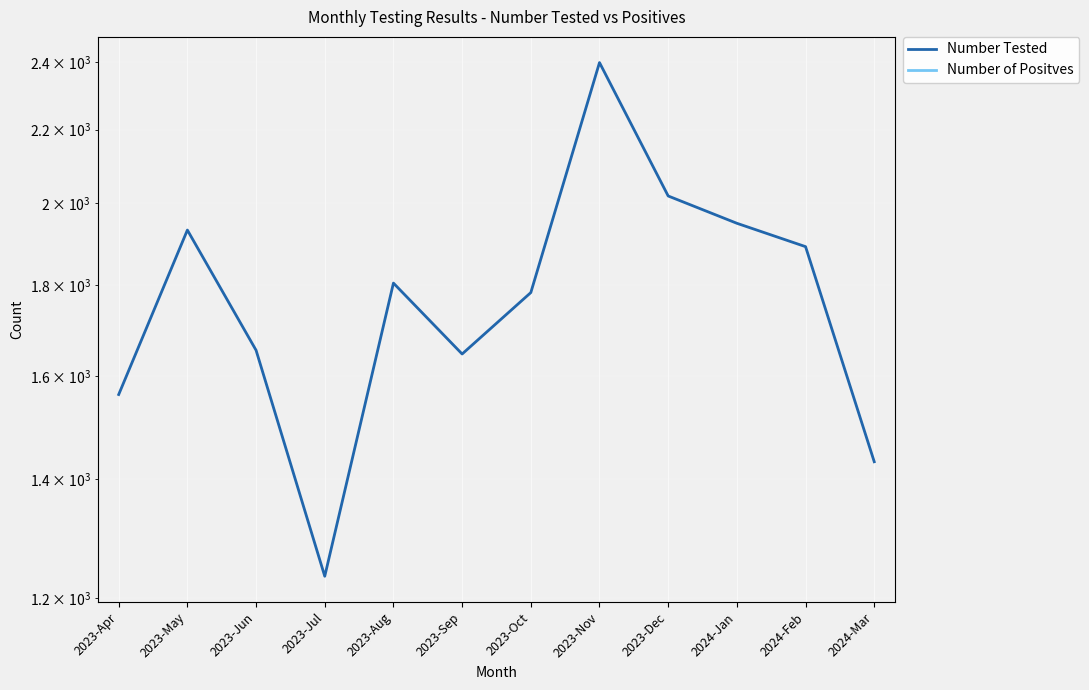

Rank the categories by Number Tested value from highest to lowest.

2023-Nov, 2023-Dec, 2024-Jan, 2023-May, 2024-Feb, 2023-Aug, 2023-Oct, 2023-Jun, 2023-Sep, 2023-Apr, 2024-Mar, 2023-Jul